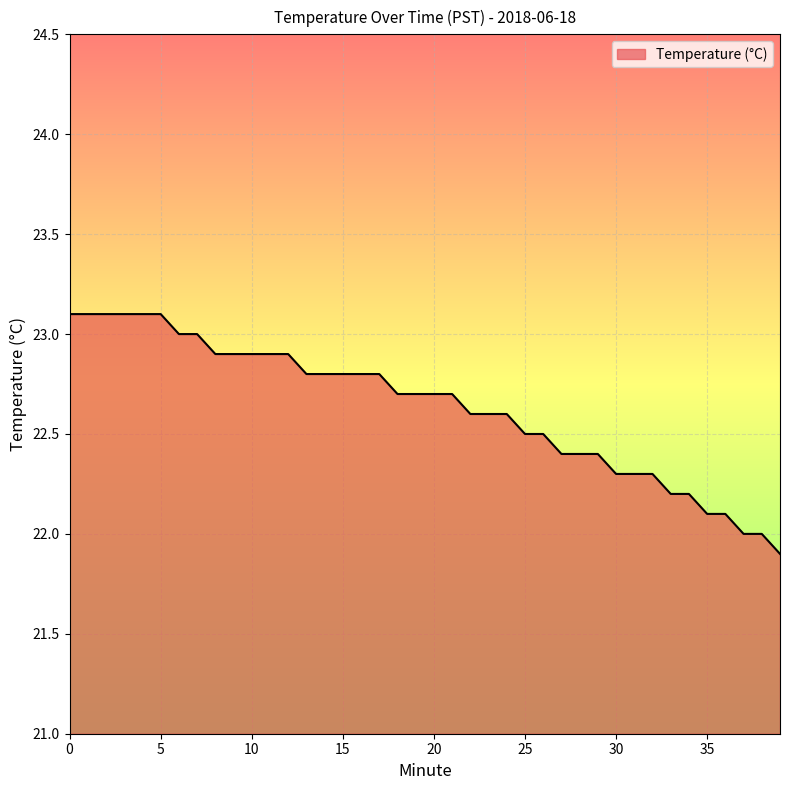

What is the maximum value shown in the chart?

23.1